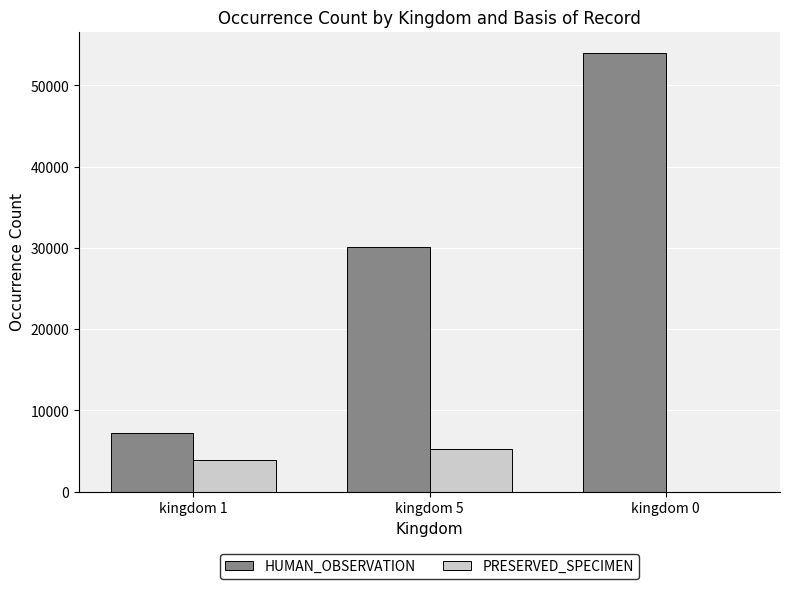

How many groups of bars are there?

3